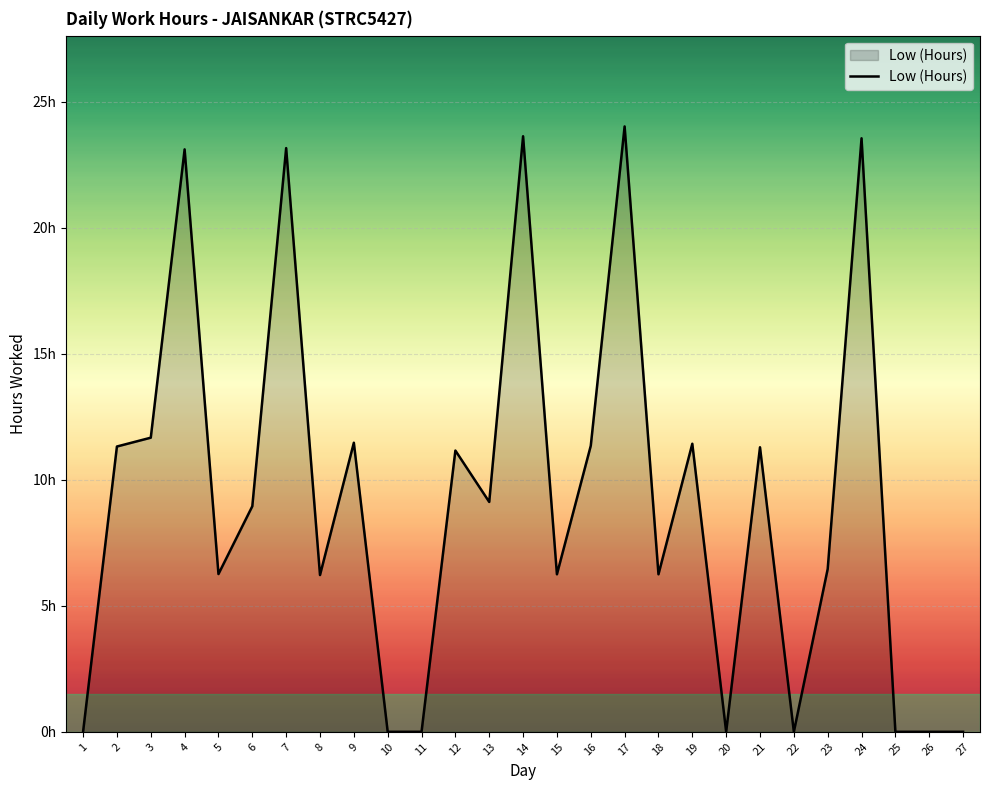

What is the change in value from 3 to 21?

-0.4